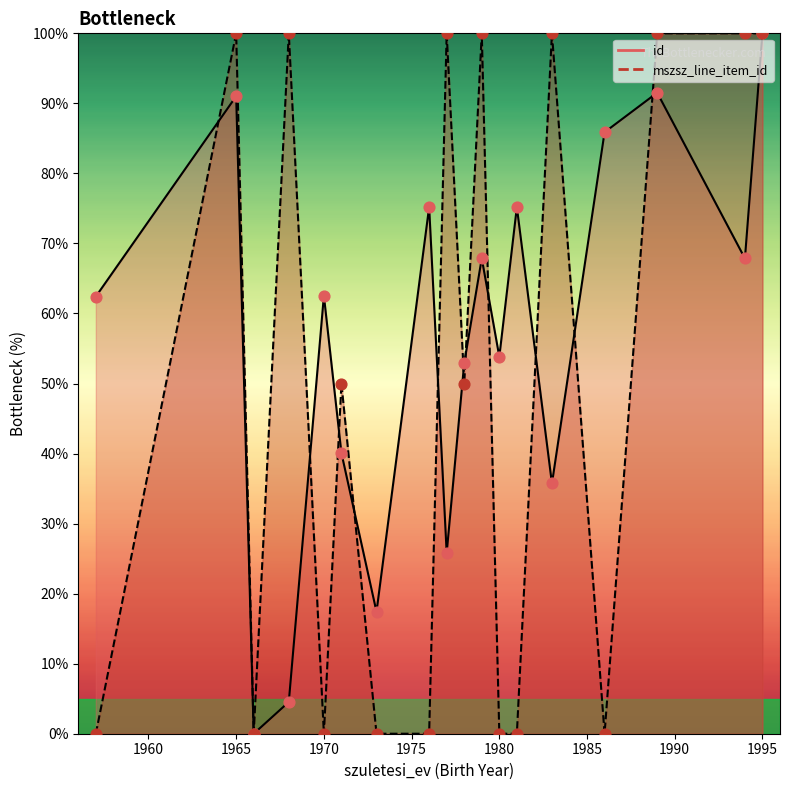

What are all the series names shown in the legend?

id, mszsz_line_item_id